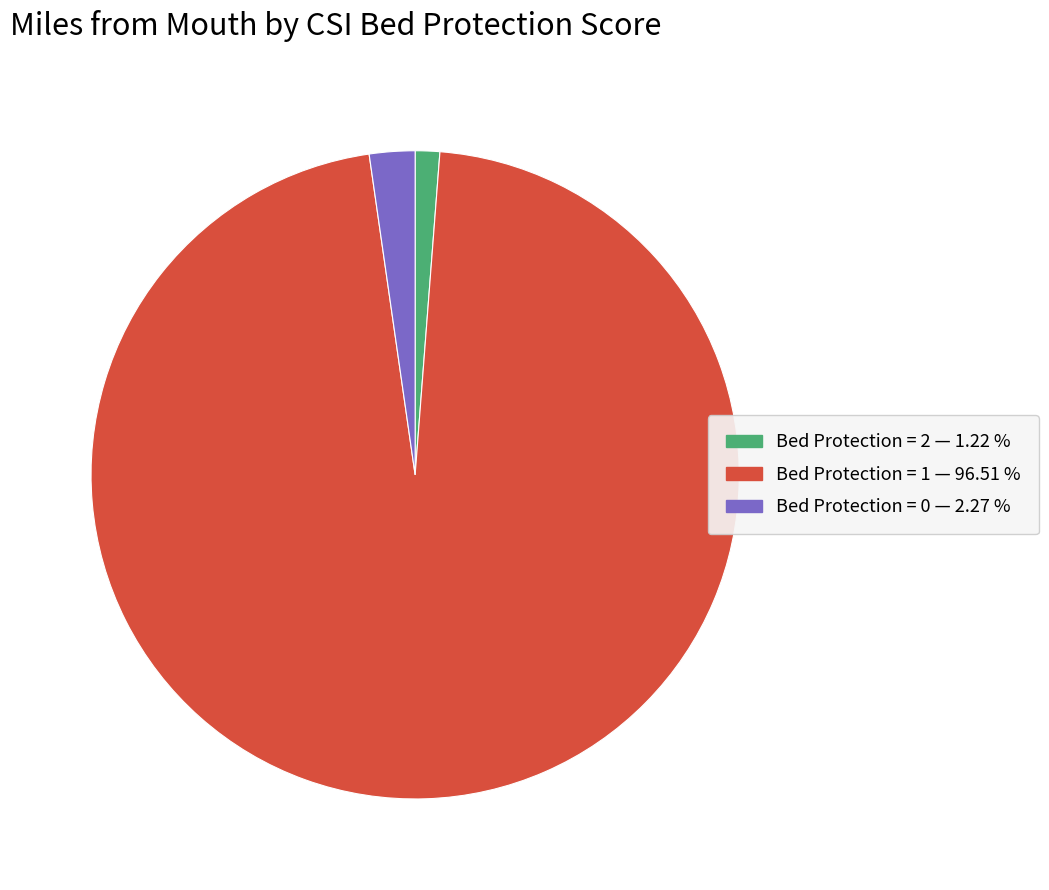

Does any single category account for the majority?

Yes